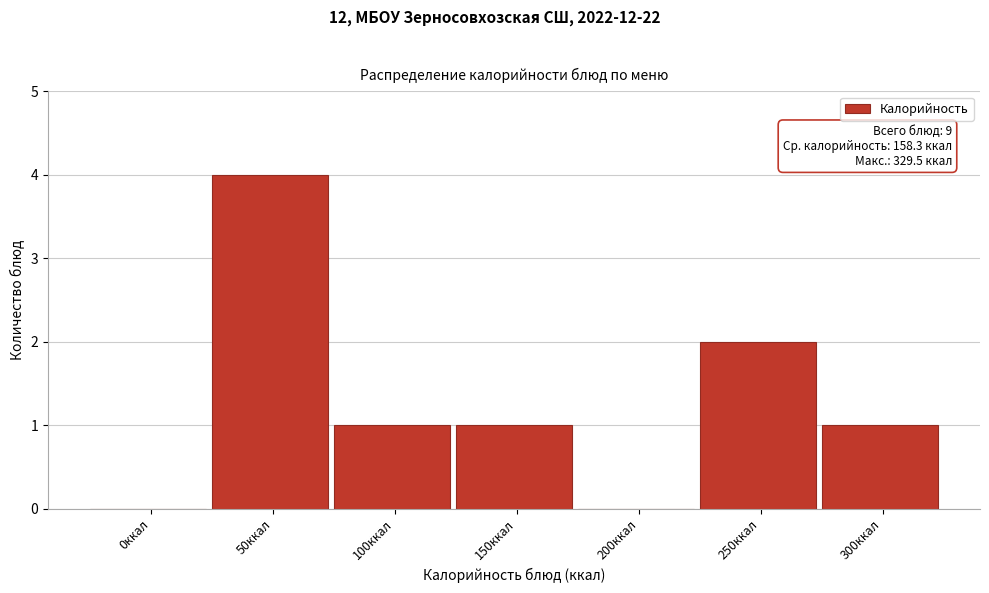

Reading left to right, transcribe all the data shown in this chart.

0ккал=0	50ккал=4	100ккал=1	150ккал=1	200ккал=0	250ккал=2	300ккал=1